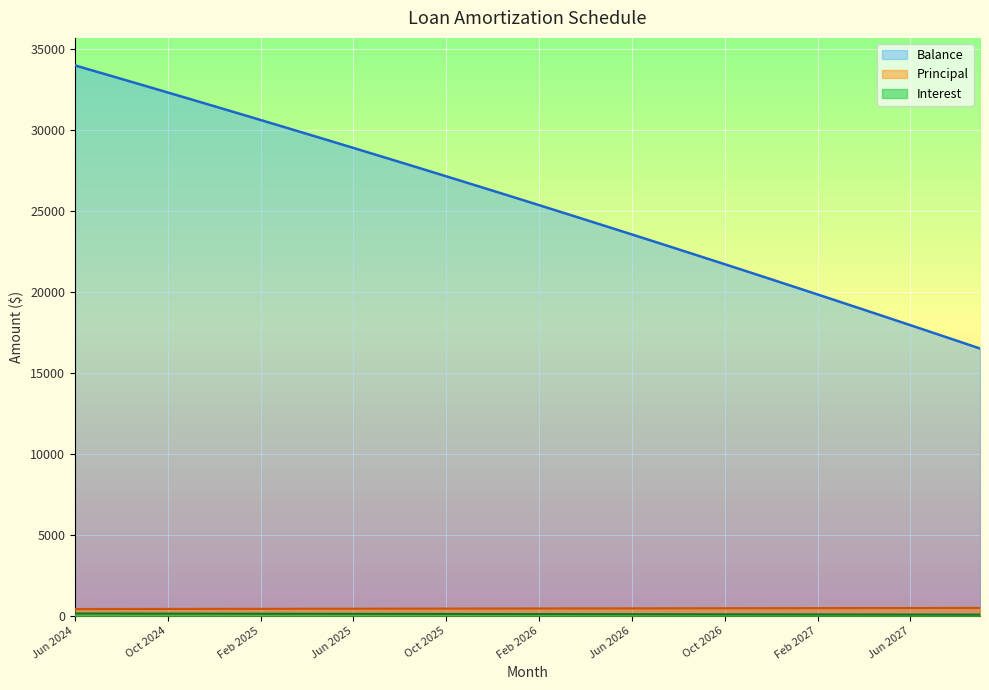

Reading left to right, list all the values displayed in this chart.

Interest: Jun 2024=136.2	Jul 2024=134.6	Aug 2024=132.9	Sep 2024=131.3	Oct 2024=129.6	Nov 2024=127.9	Dec 2024=126.3	Jan 2025=124.6	Feb 2025=122.9	Mar 2025=121.2	Apr 2025=119.5	May 2025=117.8	Jun 2025=116.1	Jul 2025=114.4	Aug 2025=112.7	Sep 2025=110.9	Oct 2025=109.2	Nov 2025=107.4	Dec 2025=105.7	Jan 2026=103.9	Feb 2026=102.2	Mar 2026=100.4	Apr 2026=98.6	May 2026=96.8	Jun 2026=95.0	Jul 2026=93.2	Aug 2026=91.4	Sep 2026=89.6	Oct 2026=87.8	Nov 2026=85.9	Dec 2026=84.1	Jan 2027=82.3	Feb 2027=80.4	Mar 2027=78.5	Apr 2027=76.7	May 2027=74.8	Jun 2027=72.9	Jul 2027=71.0	Aug 2027=69.1	Sep 2027=67.2
Principal: Jun 2024=414.0	Jul 2024=416.0	Aug 2024=417.0	Sep 2024=419.0	Oct 2024=421.0	Nov 2024=422.0	Dec 2024=424.0	Jan 2025=426.0	Feb 2025=427.0	Mar 2025=429.0	Apr 2025=431.0	May 2025=432.0	Jun 2025=434.0	Jul 2025=436.0	Aug 2025=437.0	Sep 2025=439.0	Oct 2025=441.0	Nov 2025=443.0	Dec 2025=444.0	Jan 2026=446.0	Feb 2026=448.0	Mar 2026=450.0	Apr 2026=452.0	May 2026=453.0	Jun 2026=455.0	Jul 2026=457.0	Aug 2026=459.0	Sep 2026=461.0	Oct 2026=462.0	Nov 2026=464.0	Dec 2026=466.0	Jan 2027=468.0	Feb 2027=470.0	Mar 2027=472.0	Apr 2027=473.0	May 2027=475.0	Jun 2027=477.0	Jul 2027=479.0	Aug 2027=481.0	Sep 2027=483.0